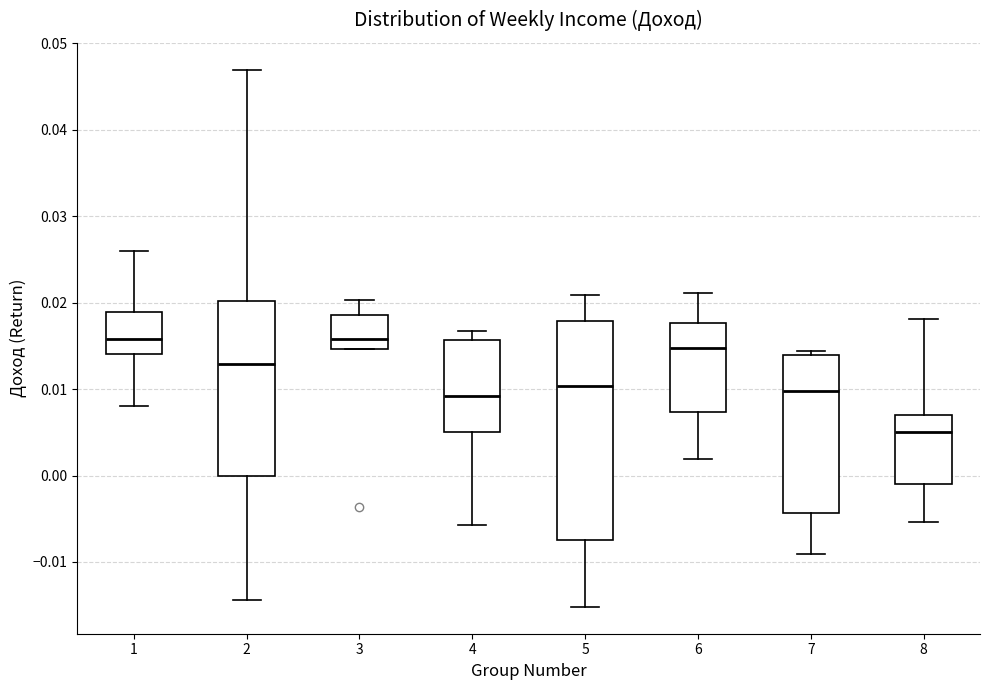

Which box is the tallest, from its lower edge to its upper edge?

5